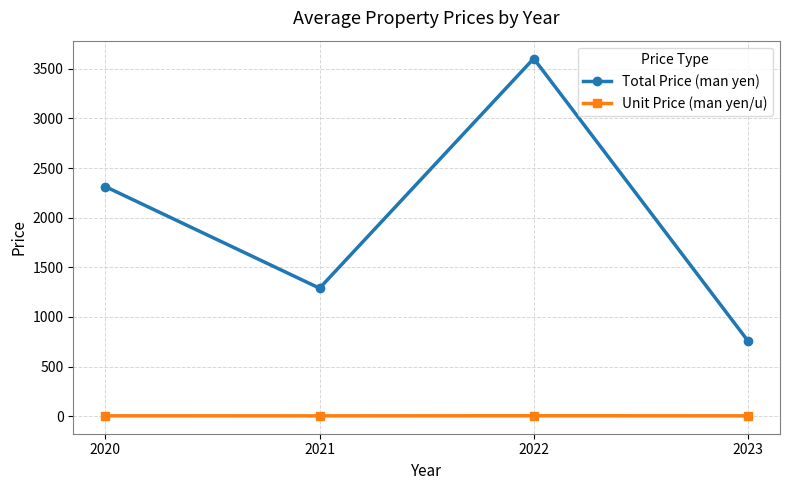

The value of Total Price (man yen) at 2022 is 1760.5. True or false?

False